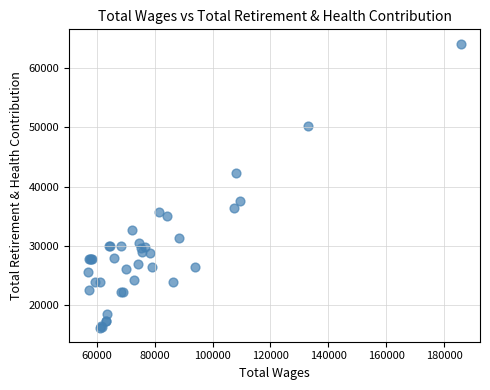

What Y value in the scatter plot is closest to 40180?

42223